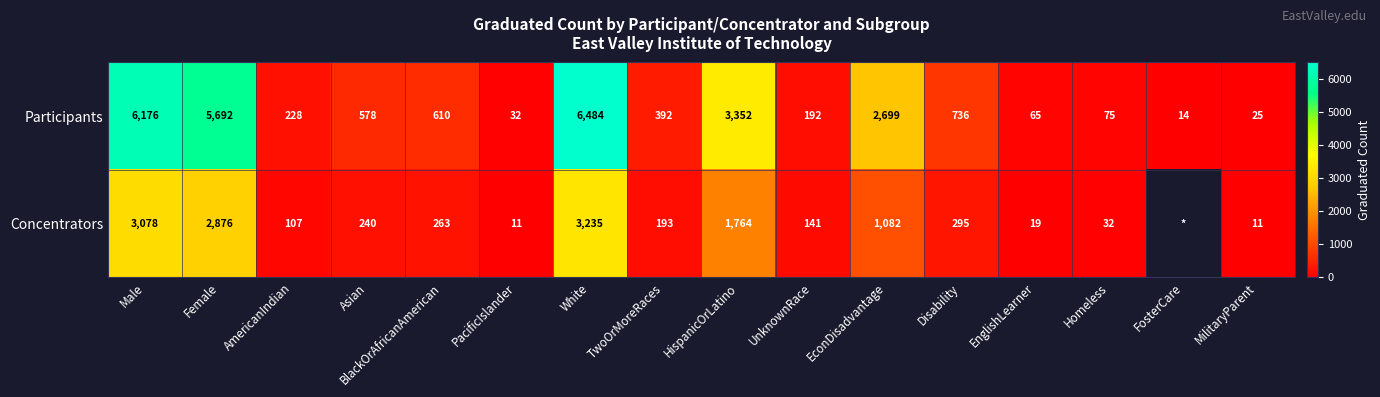

What is the difference between the highest and lowest values at AmericanIndian?

121